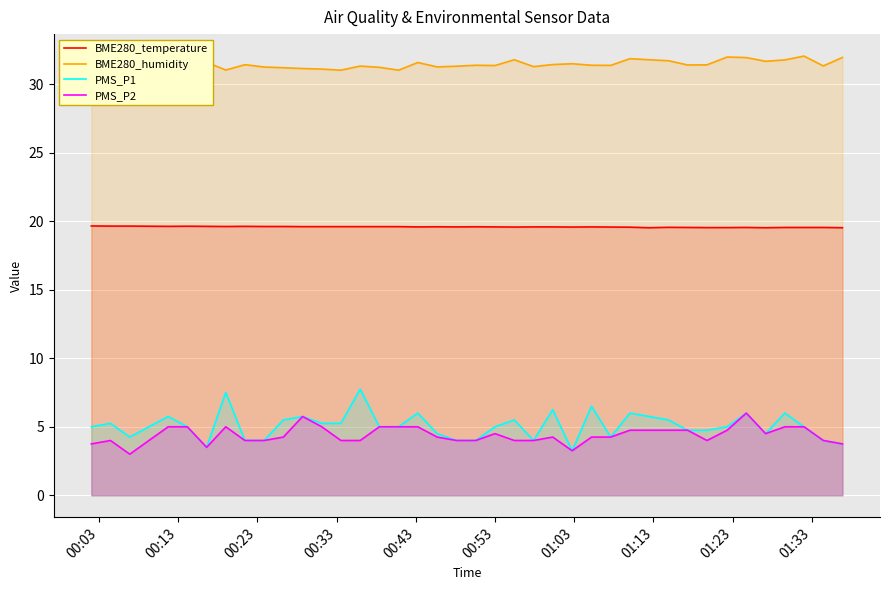

At how many categories does at least one series exceed 22?

40